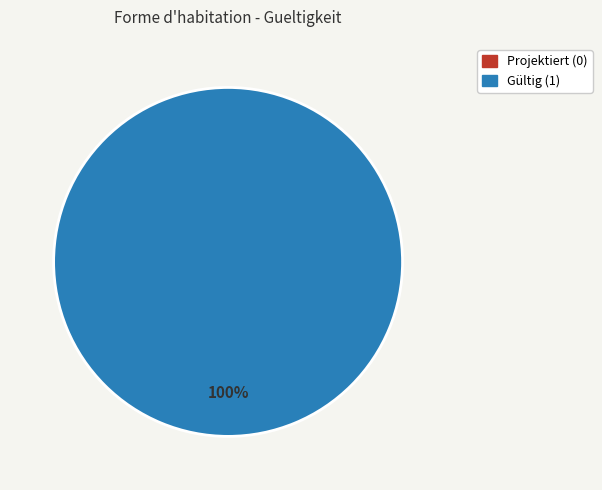

Which category has the smallest portion of the pie?

Projektiert